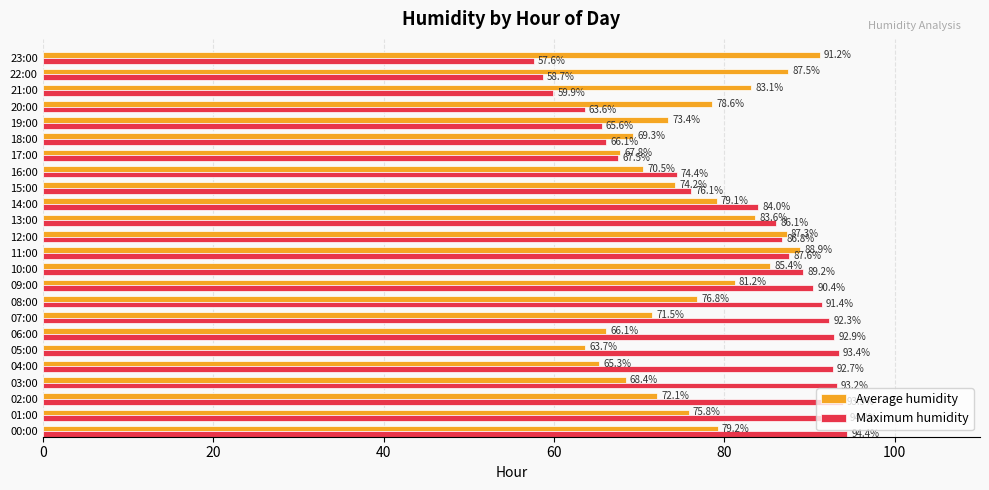

What is the spread (max minus min) of values at 17:00?

0.3